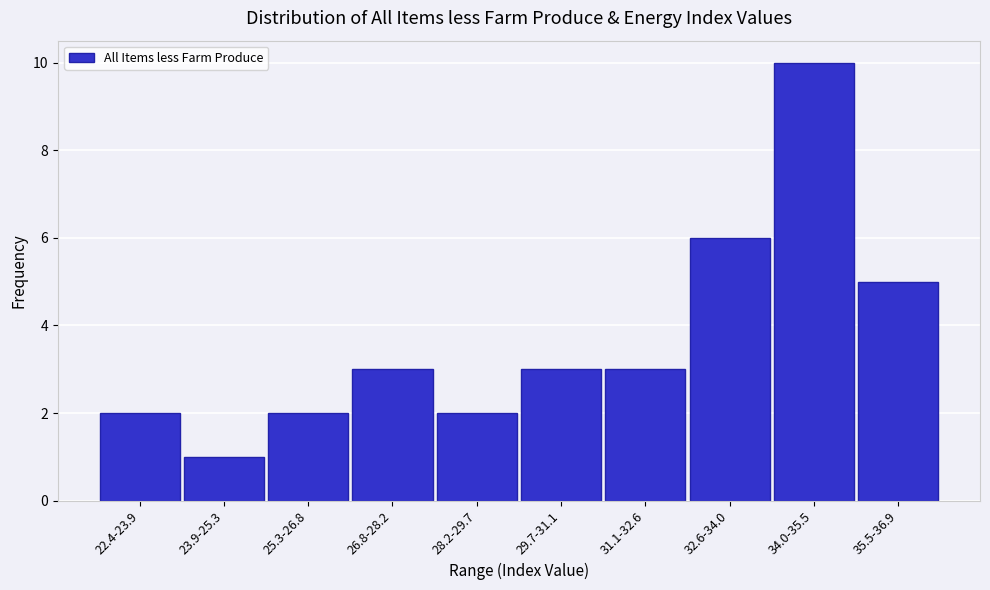

Reading left to right, list all the values displayed in this chart.

2	1	2	3	2	3	3	6	10	5